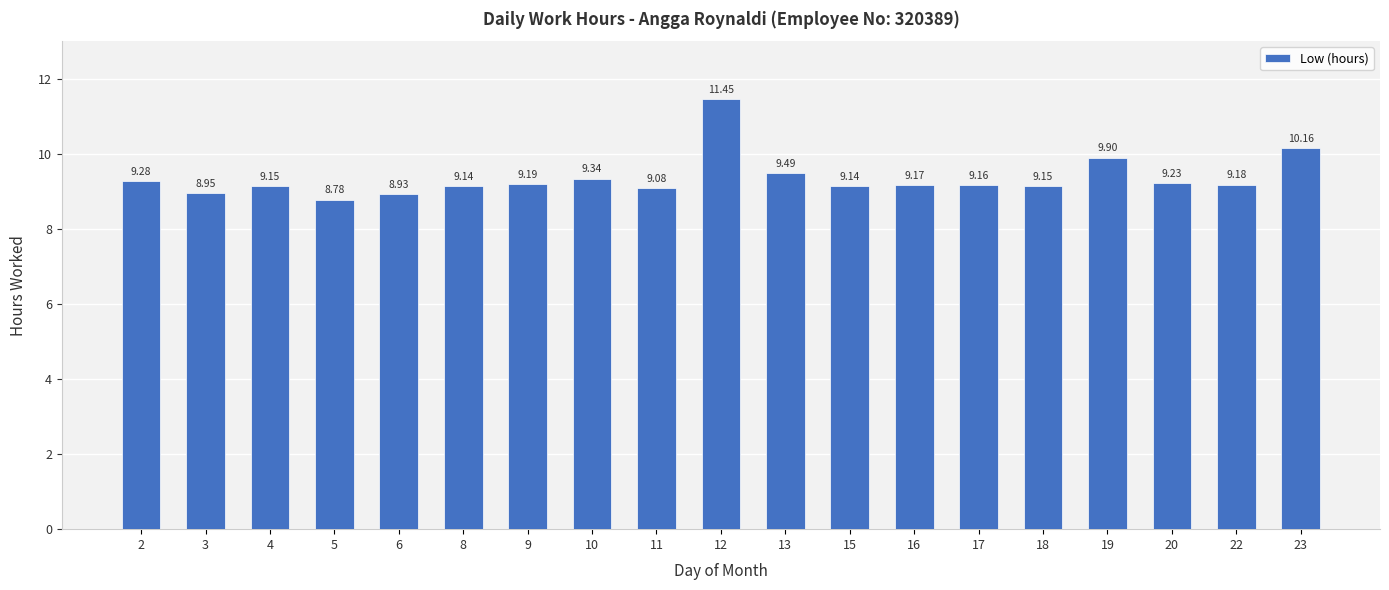

The value at 16 is 9.2. True or false?

True